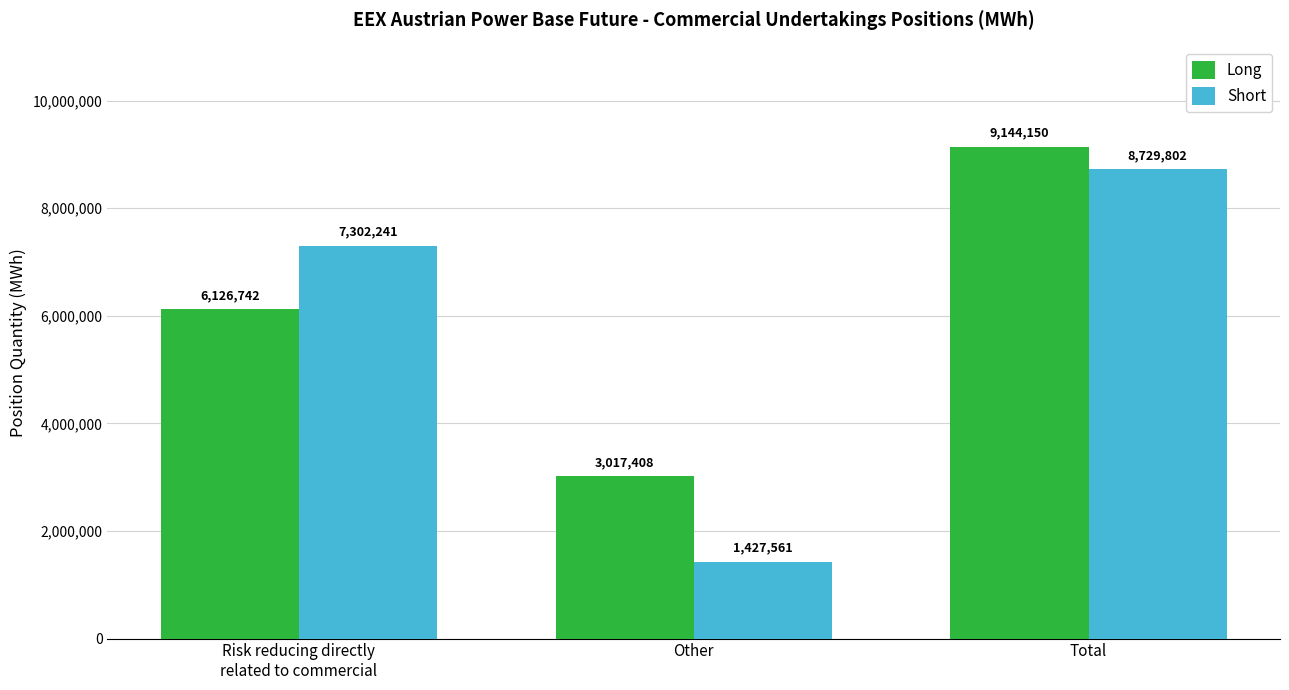

How many groups of bars are there?

3